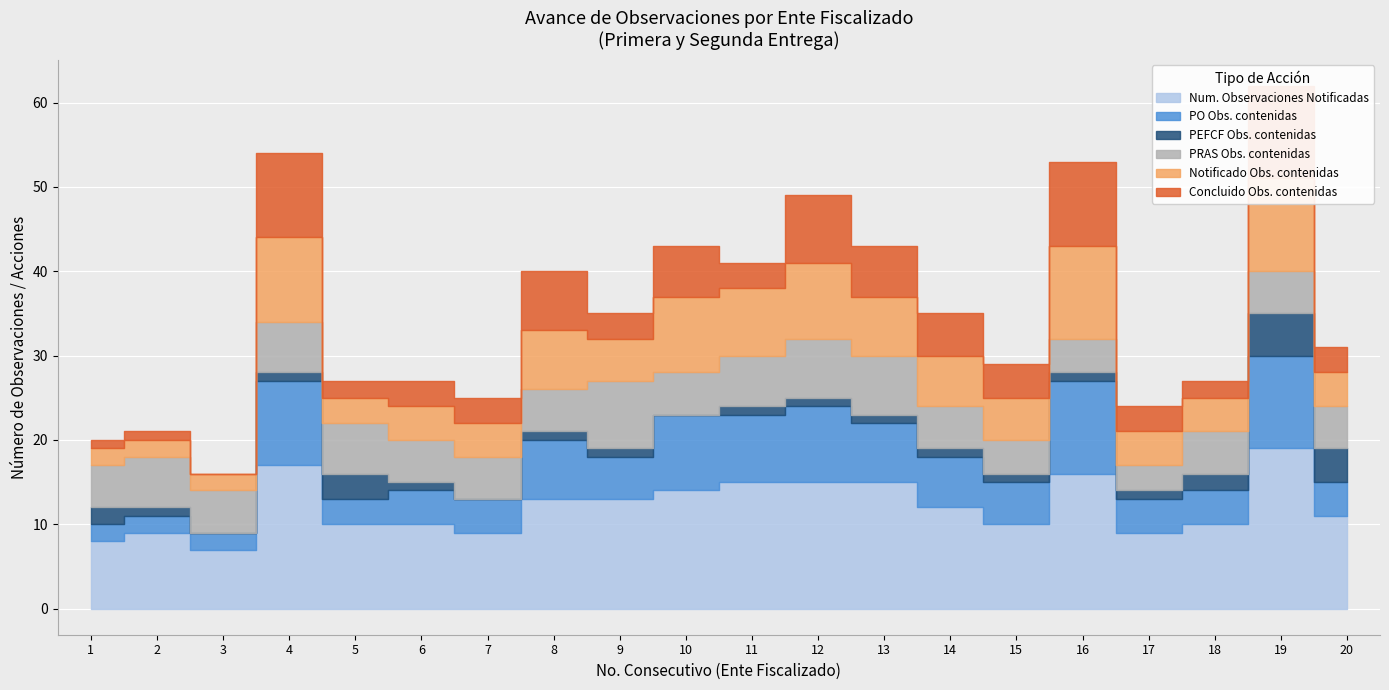

Reading right to left, what are all the values shown in this chart?

Num. Observaciones Notificadas: 11	19	10	9	16	10	12	15	15	15	14	13	13	9	10	10	17	7	9	8
PO Obs. contenidas: 4	11	4	4	11	5	6	7	9	8	9	5	7	4	4	3	10	2	2	2
PEFCF Obs. contenidas: 4	5	2	1	1	1	1	1	1	1	0	1	1	0	1	3	1	0	1	2
PRAS Obs. contenidas: 5	5	5	3	4	4	5	7	7	6	5	8	5	5	5	6	6	5	6	5
Notificado Obs. contenidas: 4	11	4	4	11	5	6	7	9	8	9	5	7	4	4	3	10	2	2	2
Concluido Obs. contenidas: 3	11	2	3	10	4	5	6	8	3	6	3	7	3	3	2	10	0	1	1